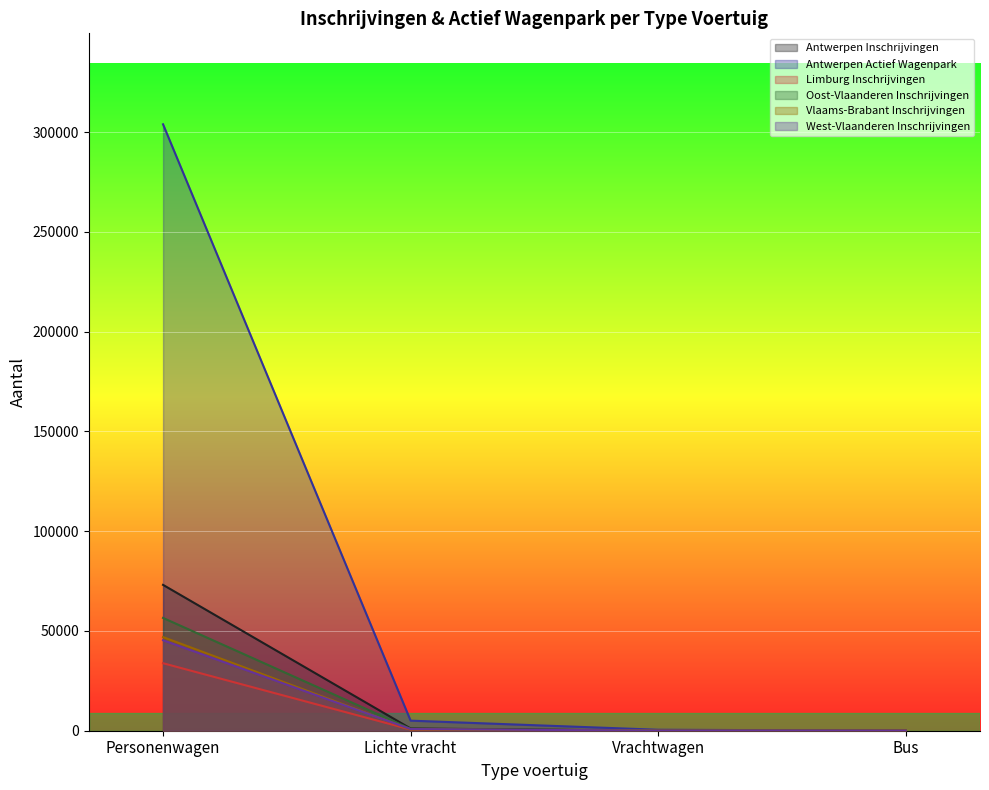

Is it true that Antwerpen Actief Wagenpark equals 2076 at Lichte vracht?

False